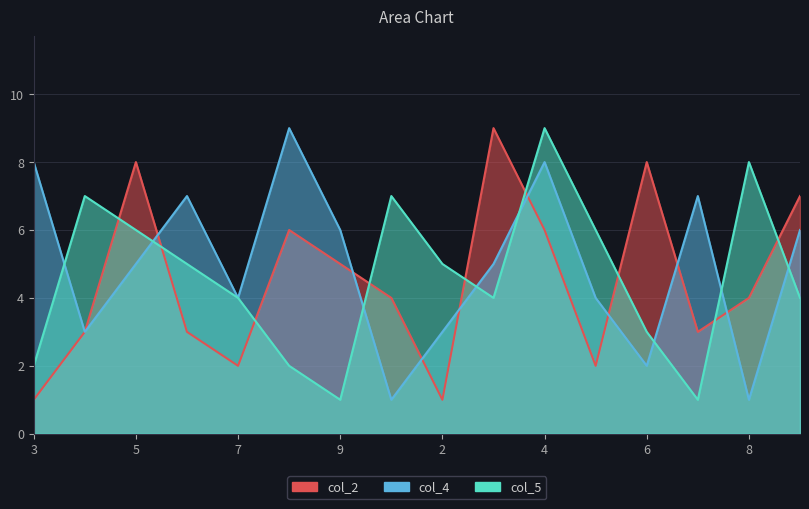

How many intersections are there between col_4 and col_2?

8